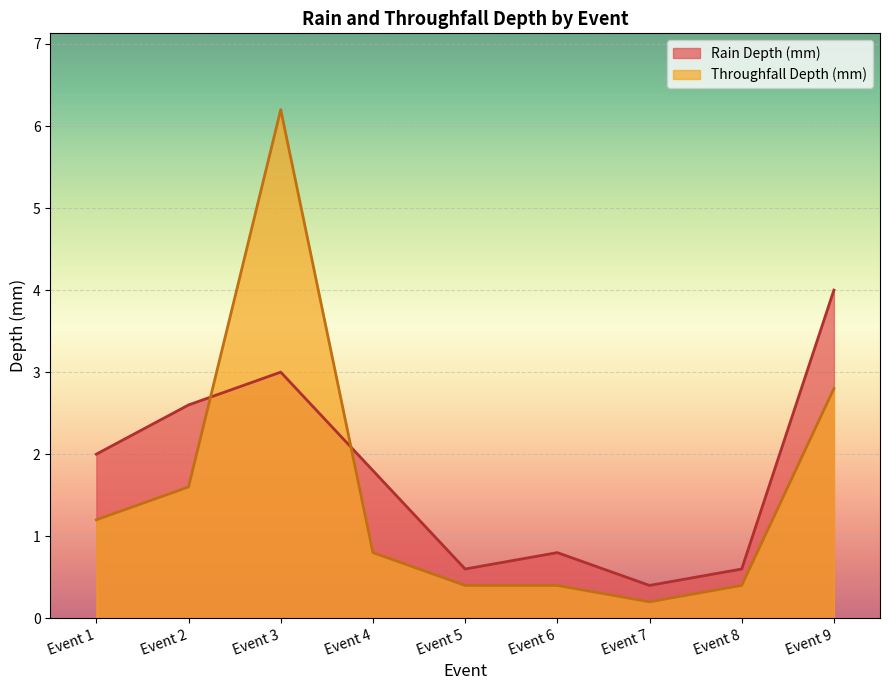

What is the value of the Throughfall Depth (mm) point at the 1st from the left?

1.2